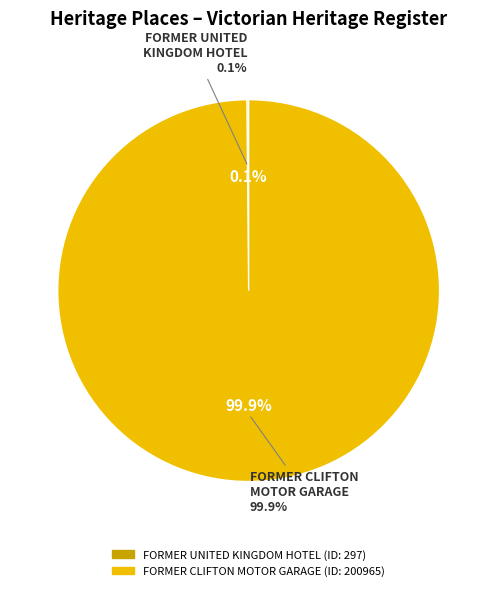

Rank the categories by value from lowest to highest.

FORMER UNITED KINGDOM HOTEL, FORMER CLIFTON MOTOR GARAGE